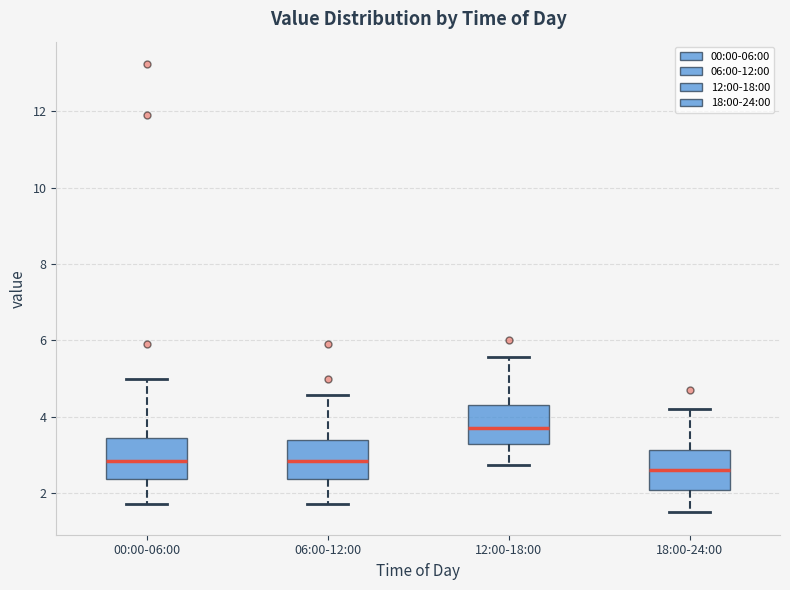

Reading left to right, transcribe this box plot: for each box, give where its median line is, the range the box spans, and where its two whiskers end, as read against the y-axis. The values are not printed on the chart, so give them approximately, as read against the axis.

00:00-06:00: median 2.8, box 2.4 to 3.4, whiskers 1.8 to 5.0
06:00-12:00: median 2.8, box 2.4 to 3.4, whiskers 1.8 to 4.6
12:00-18:00: median 3.8, box 3.2 to 4.4, whiskers 2.8 to 5.6
18:00-24:00: median 2.6, box 2.0 to 3.2, whiskers 1.6 to 4.2